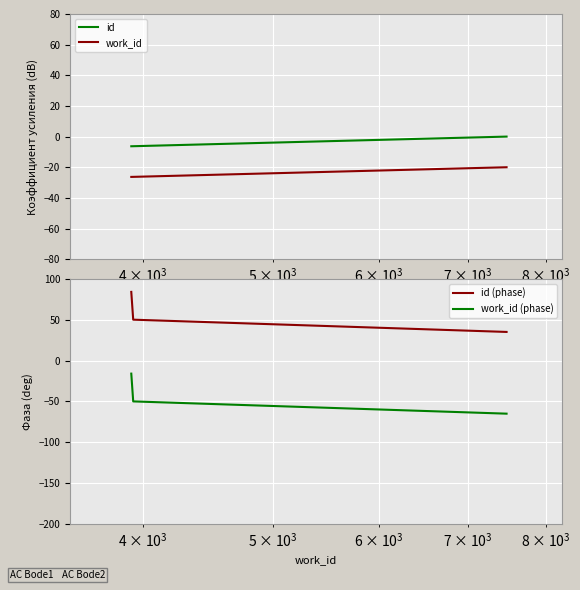

What is the lowest value of the id (phase) series?

35